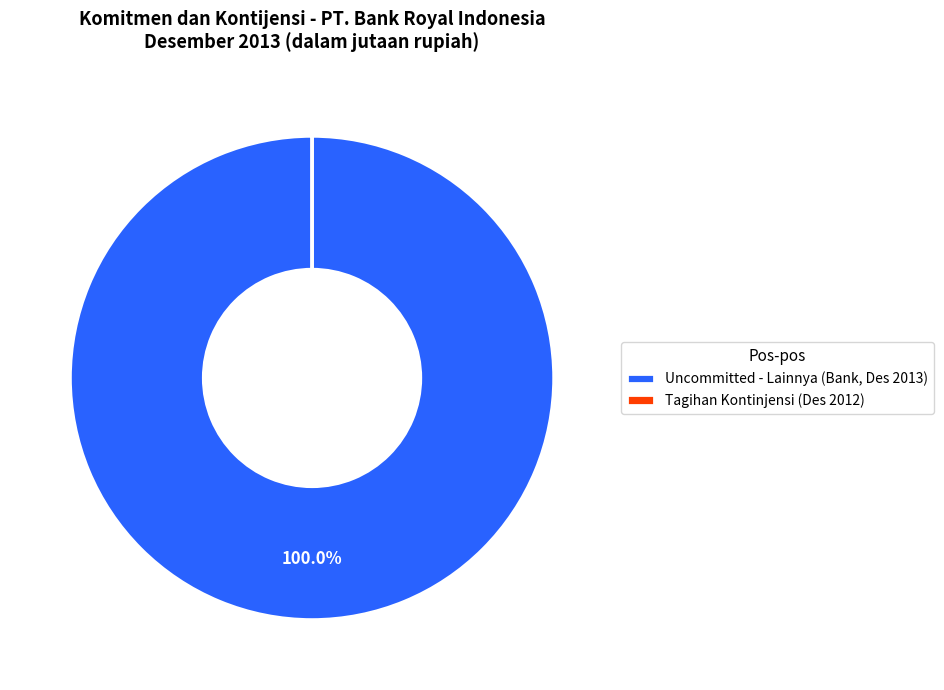

Is Uncommitted - Lainnya (Bank, Des 2013) the majority of the pie?

Yes